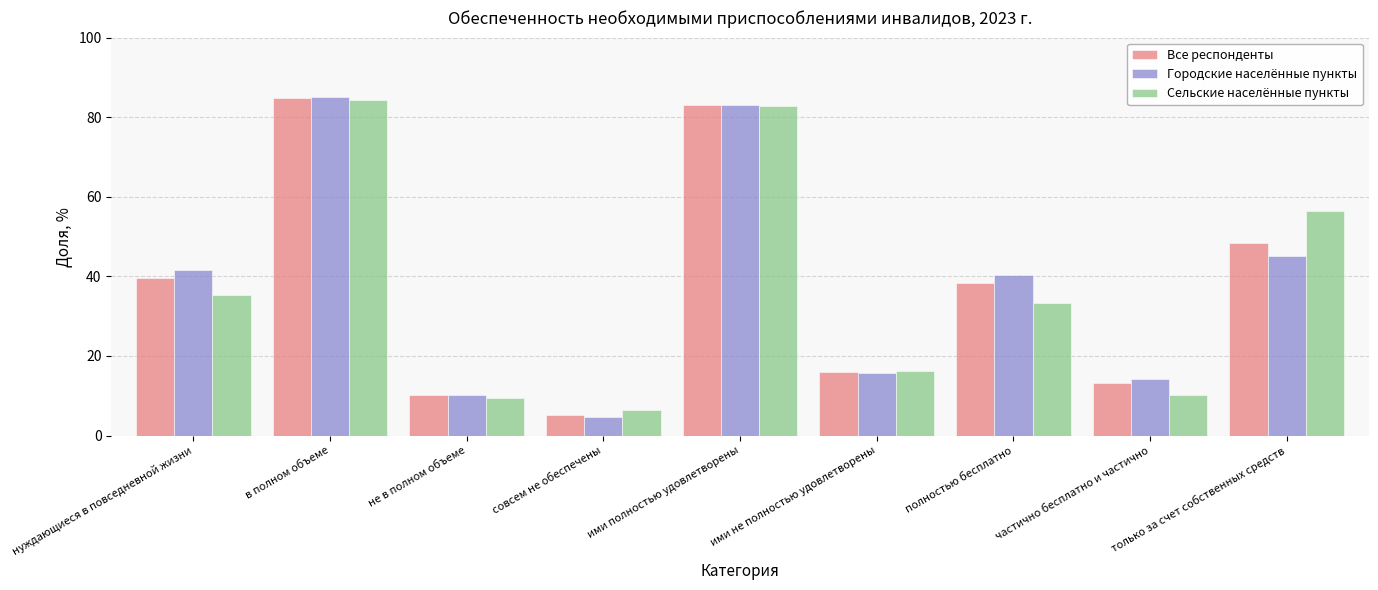

Where does the Сельские населённые пункты series first go above 33?

нуждающиеся в повседневной жизни